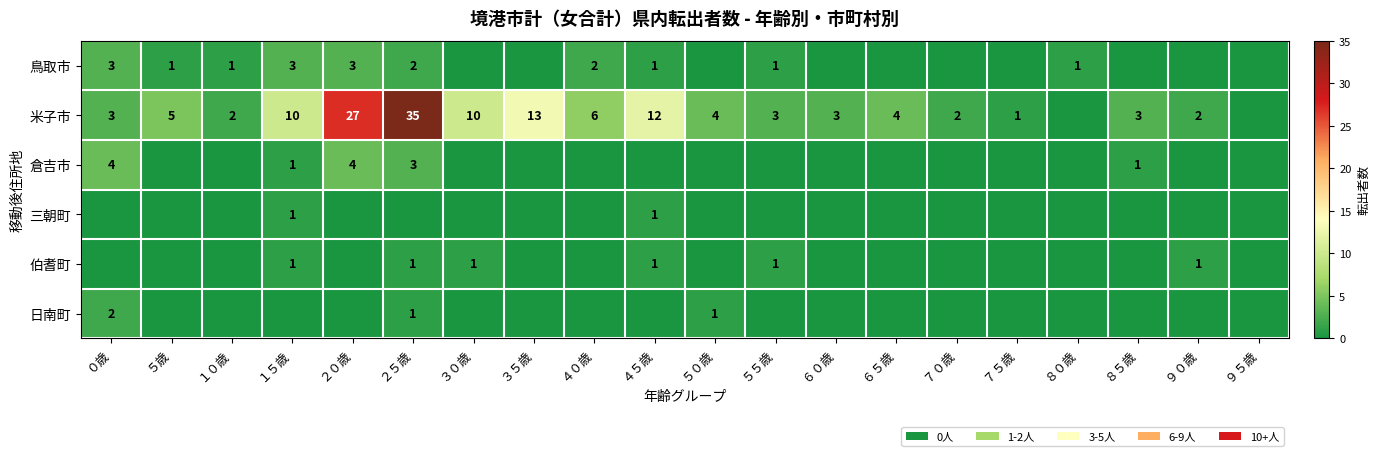

What is the sum of the 鳥取市 values at ２０歳 and １０歳?

4